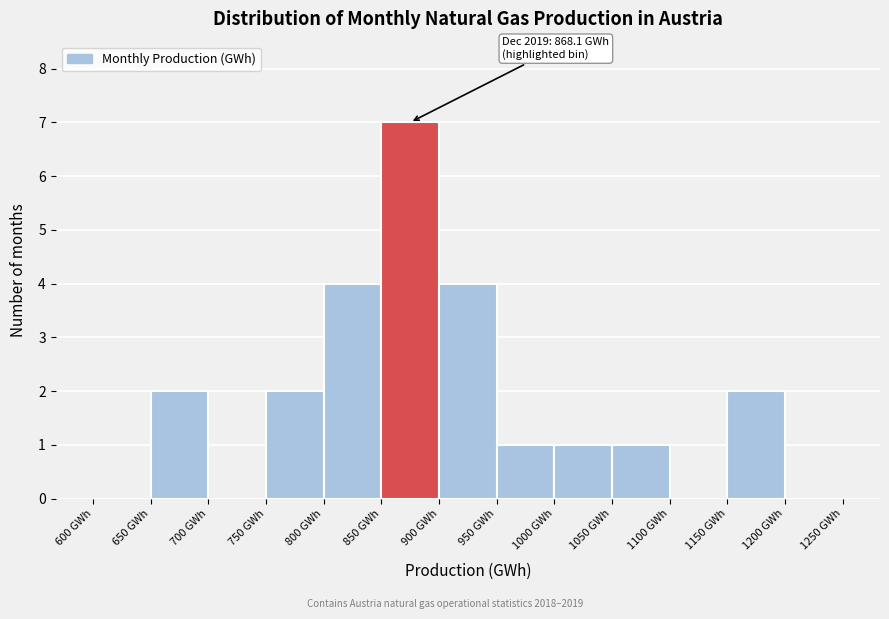

Over which range of the x-axis is the bar tallest?

850 to 900